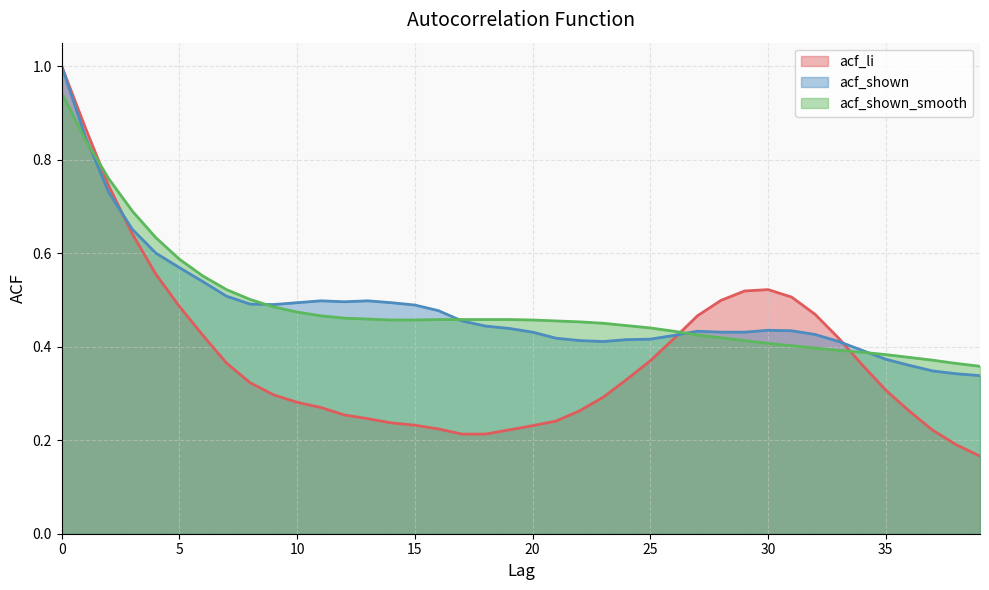

Where is acf_li nearest to the value 0?

39